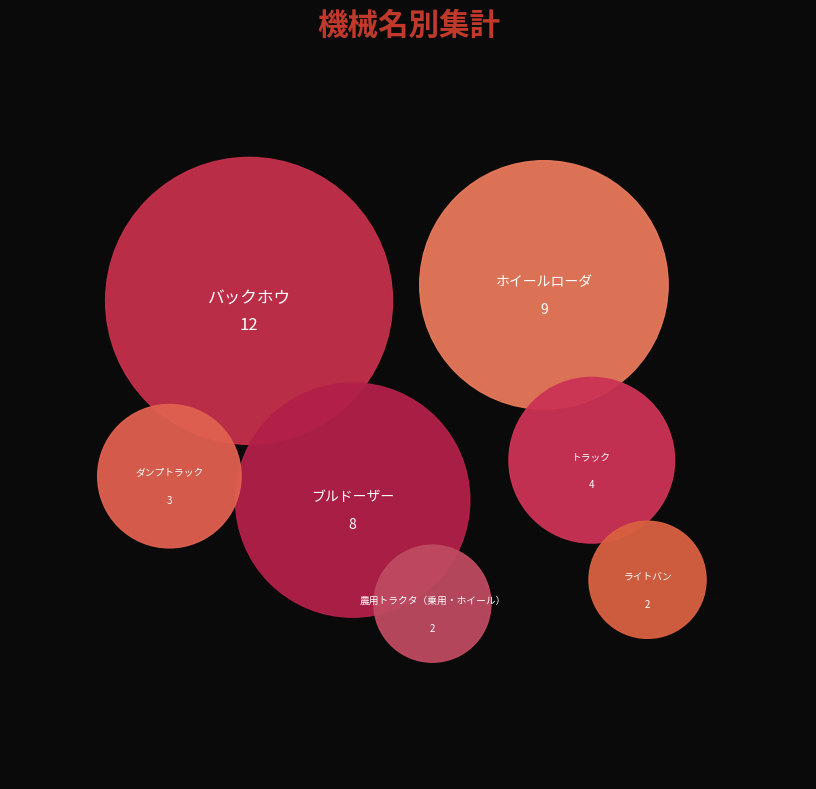

Count the number of slices in the pie.

7